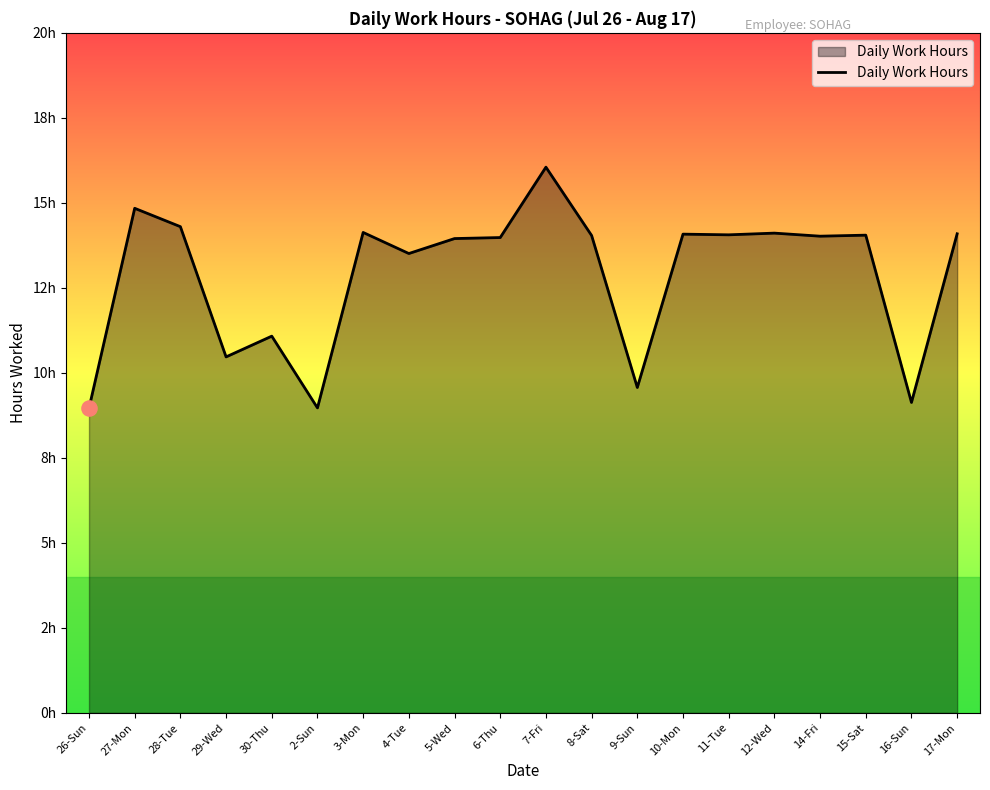

What is the change in value from 28-Tue to 2-Sun?

-5.3